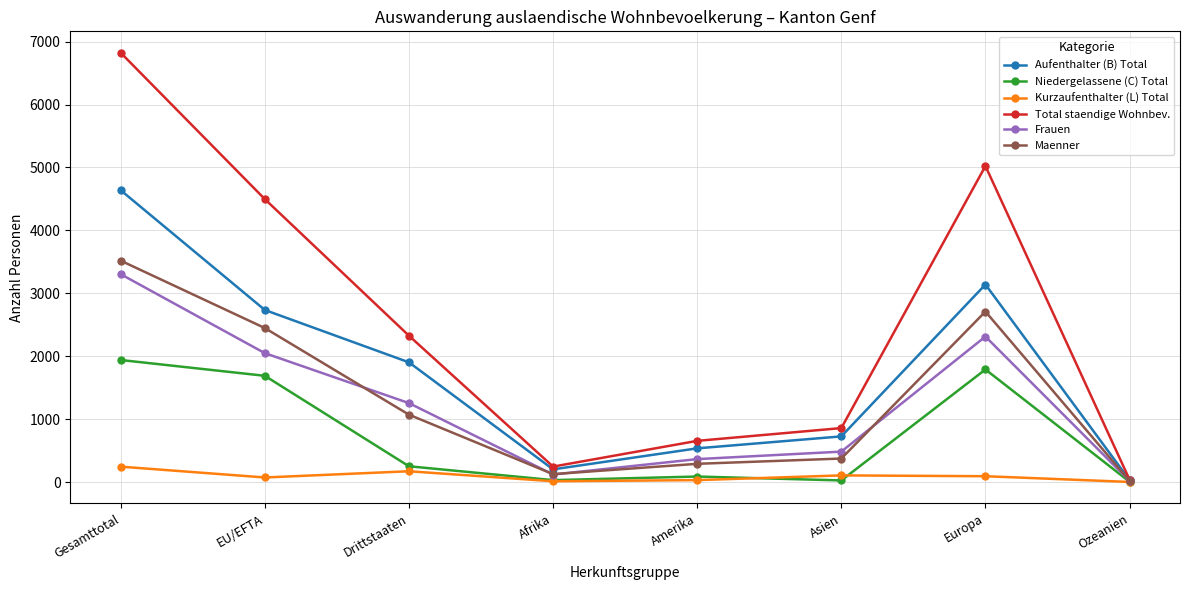

Between Asien and Ozeanien, which series saw the biggest shift?

Total staendige Wohnbev.